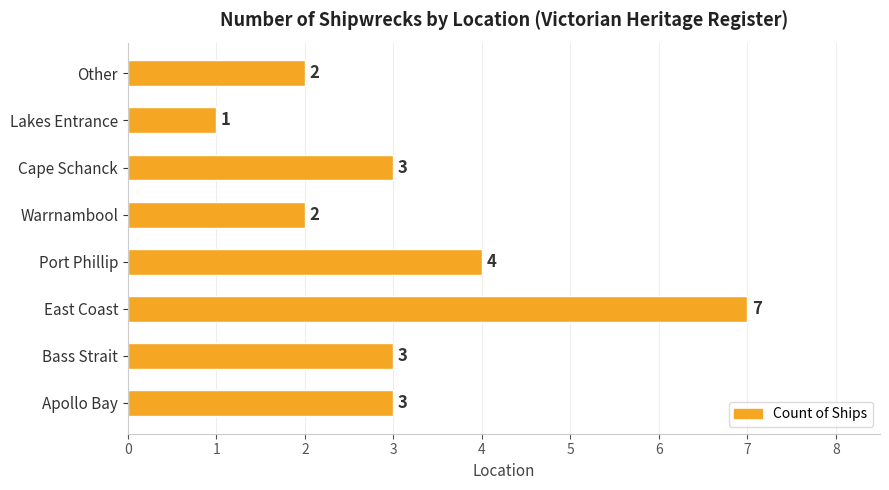

What is the change in value from Apollo Bay to East Coast?

+4